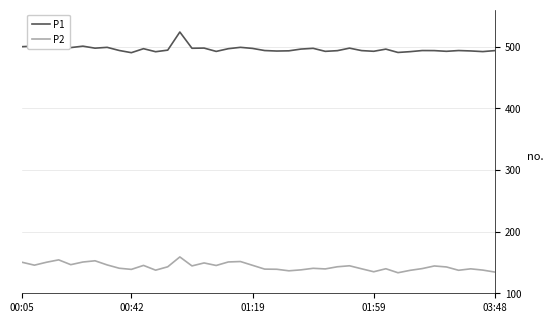

List the series in order of their overall mean, highest first.

P1, P2